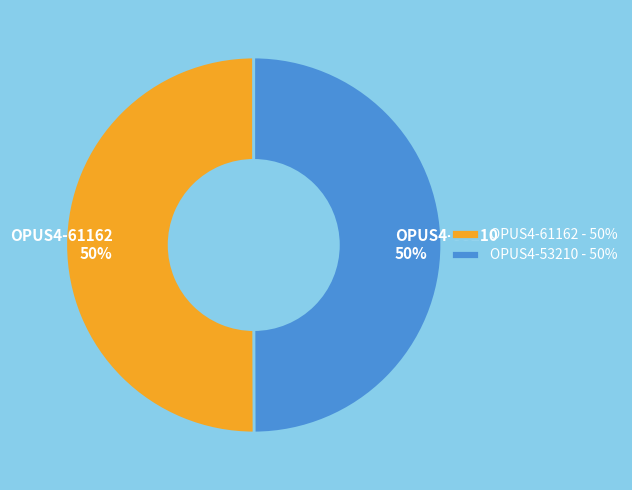

How many slices are in this pie chart?

2